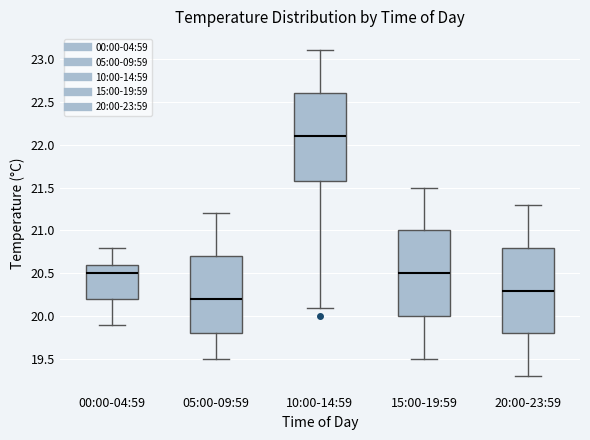

Which box's median line is the lowest?

05:00-09:59